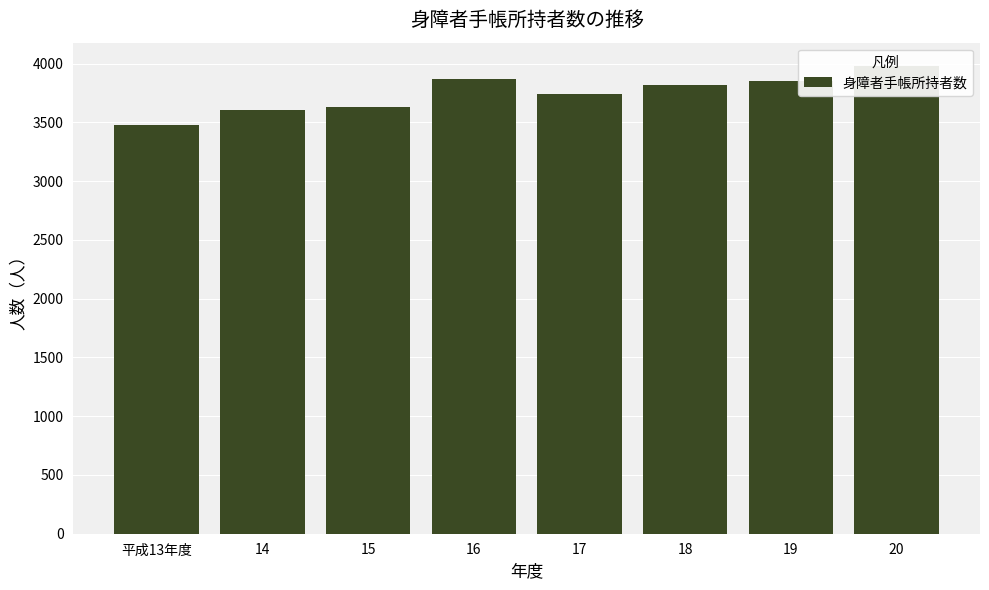

Reading right to left, list all the values displayed in this chart.

3980	3855	3815	3740	3869	3631	3605	3476